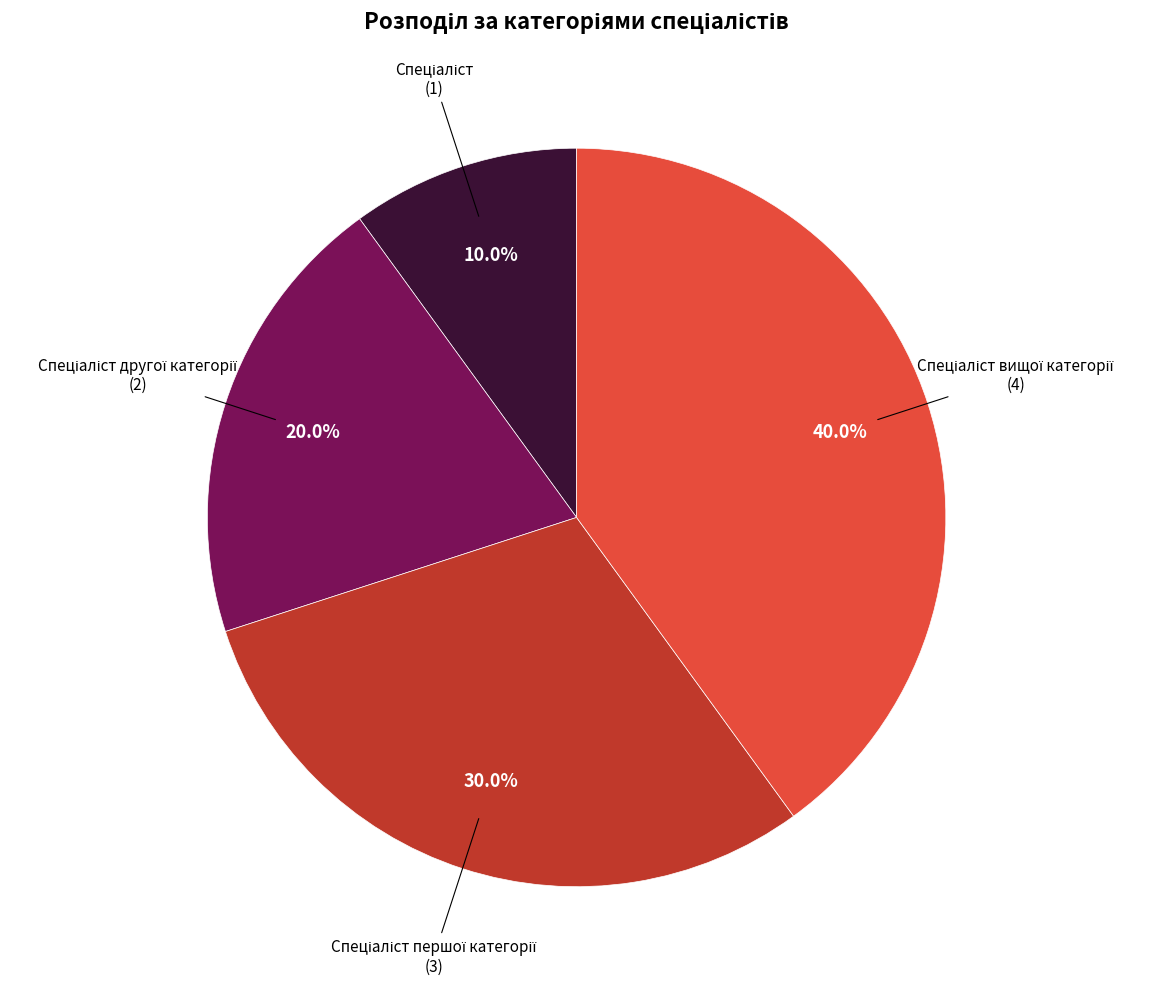

Is there any slice that represents more than half of the pie?

No